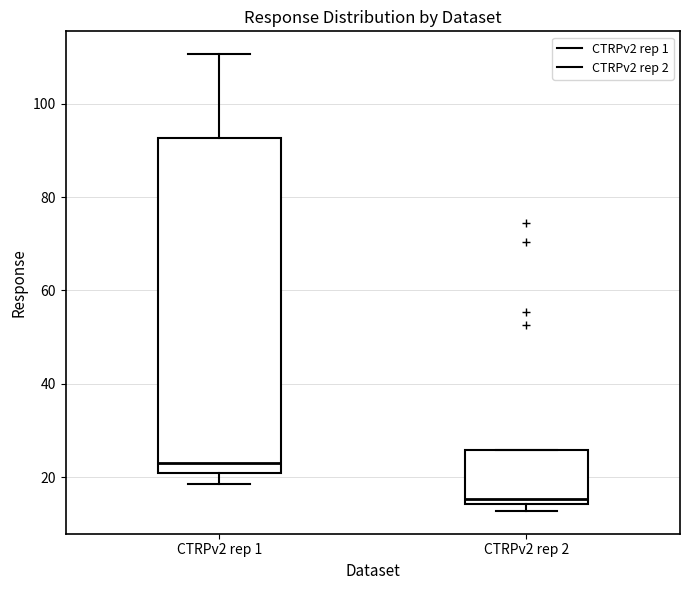

Where does the upper whisker of the box for CTRPv2 rep 1 end on the y-axis? The values are not printed on the chart, so give them approximately, as read against the axis.

110